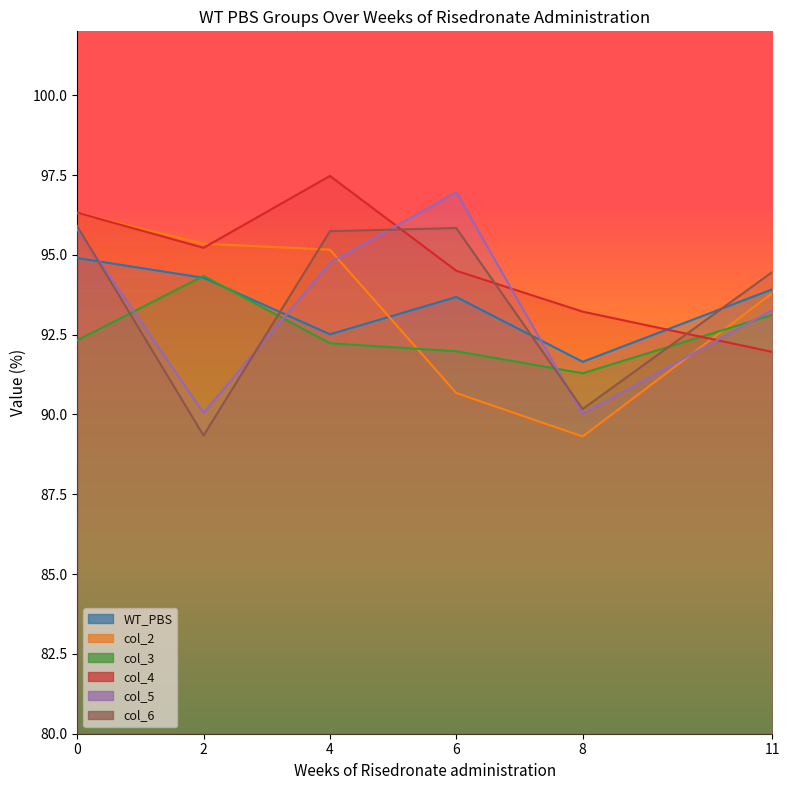

What is the spread (max minus min) of values at 0?

4.0